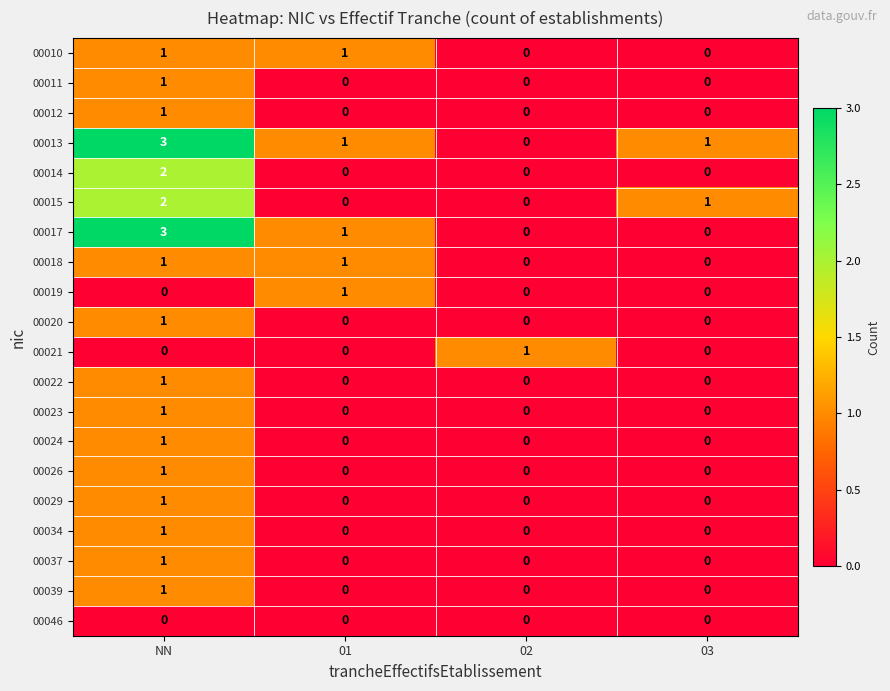

Count the 00011 values in the range 0 to 1.

4